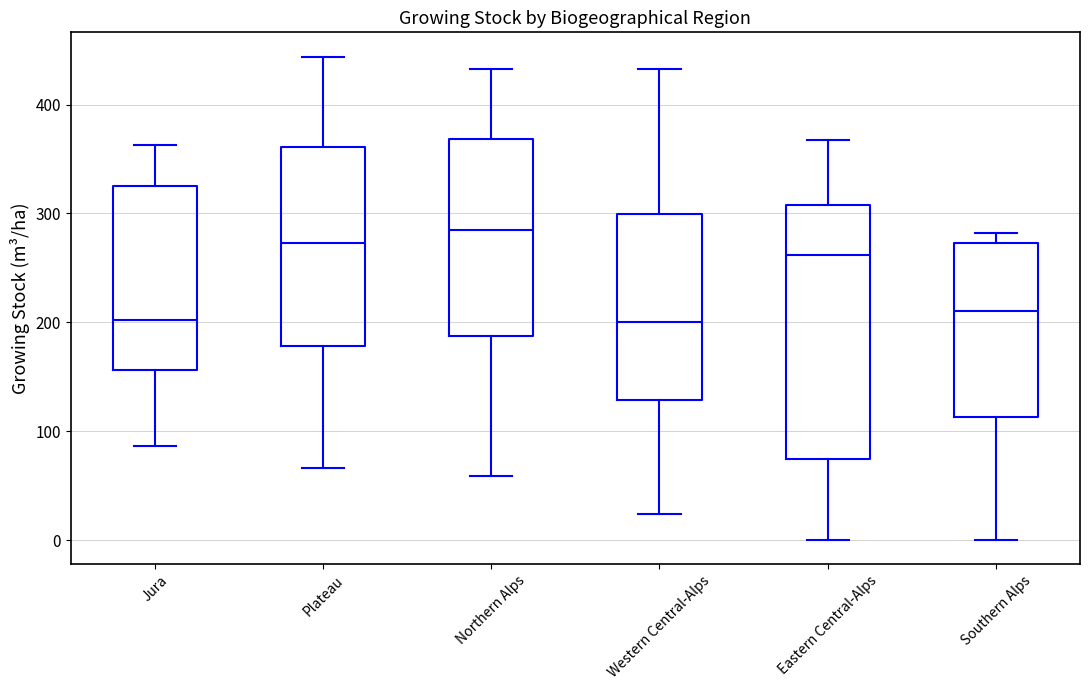

Which box has the highest median line?

Northern Alps